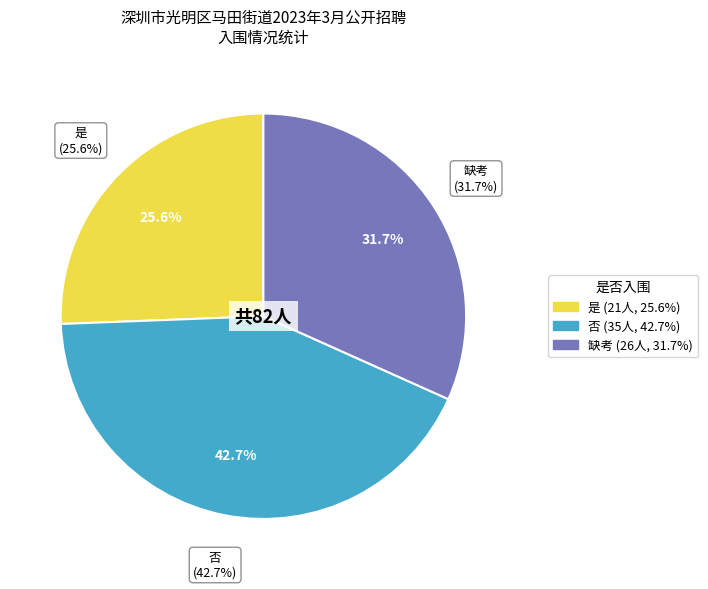

To the nearest percent, what is the combined percentage of 缺考 and 是?

57%